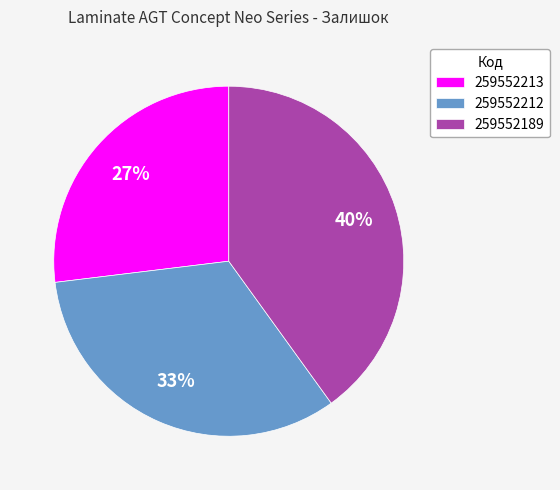

Combined, do 259552189 and 259552212 account for over 50%?

Yes